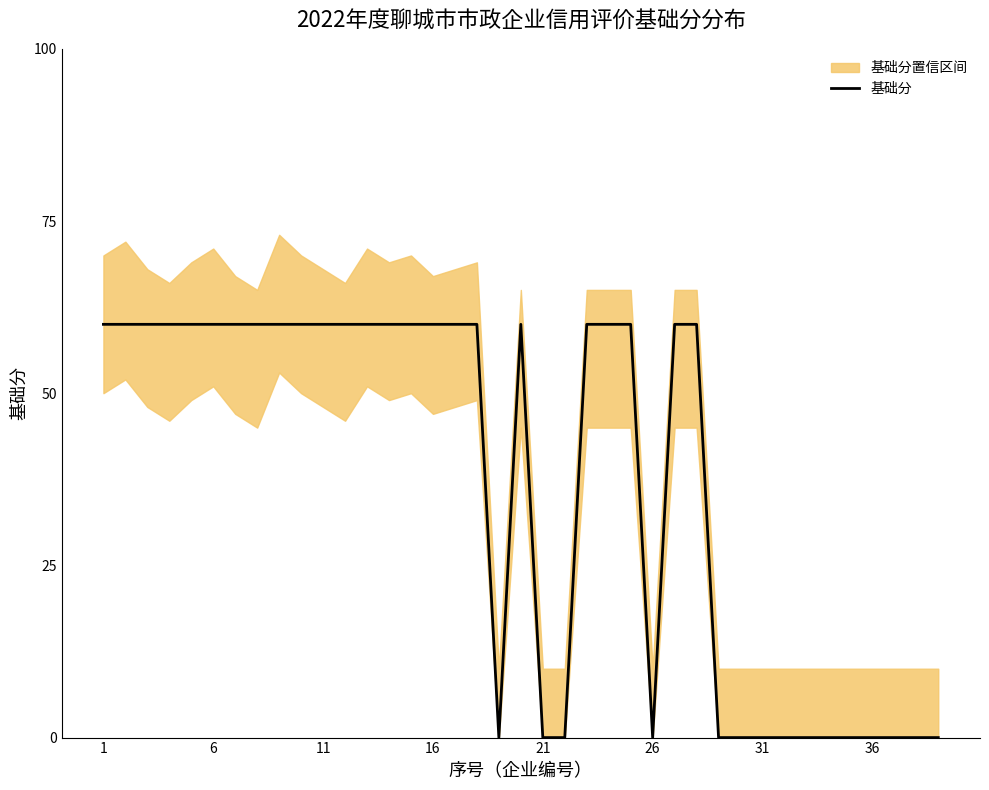

What is the maximum value for 基础分?

60